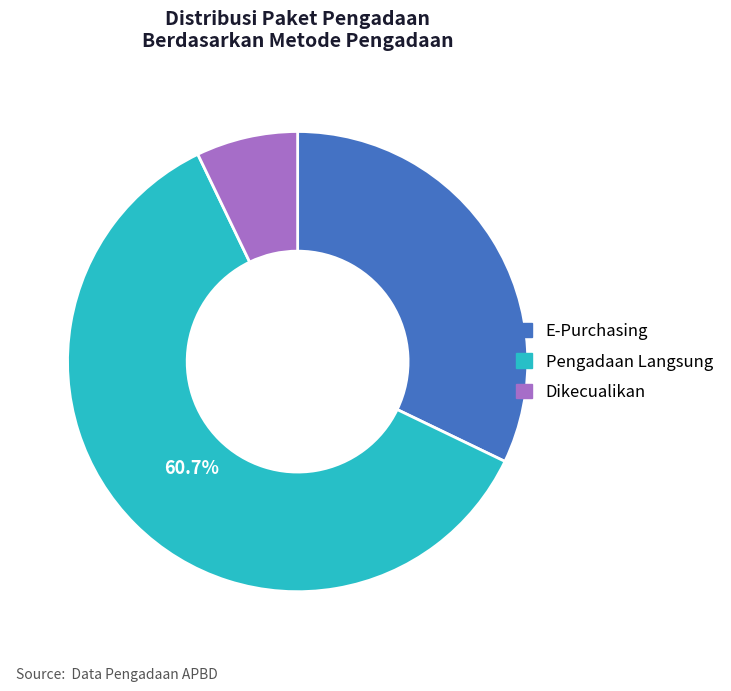

Which slice represents more than half of the pie?

Pengadaan Langsung